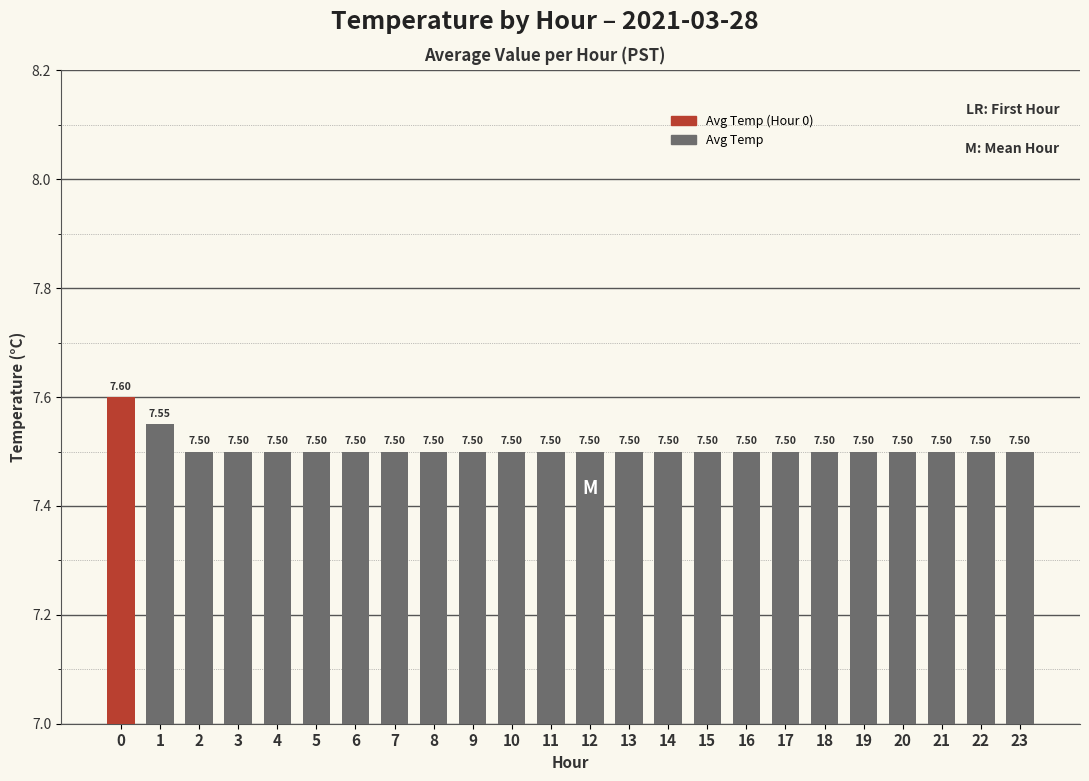

Are the bars horizontal?

No